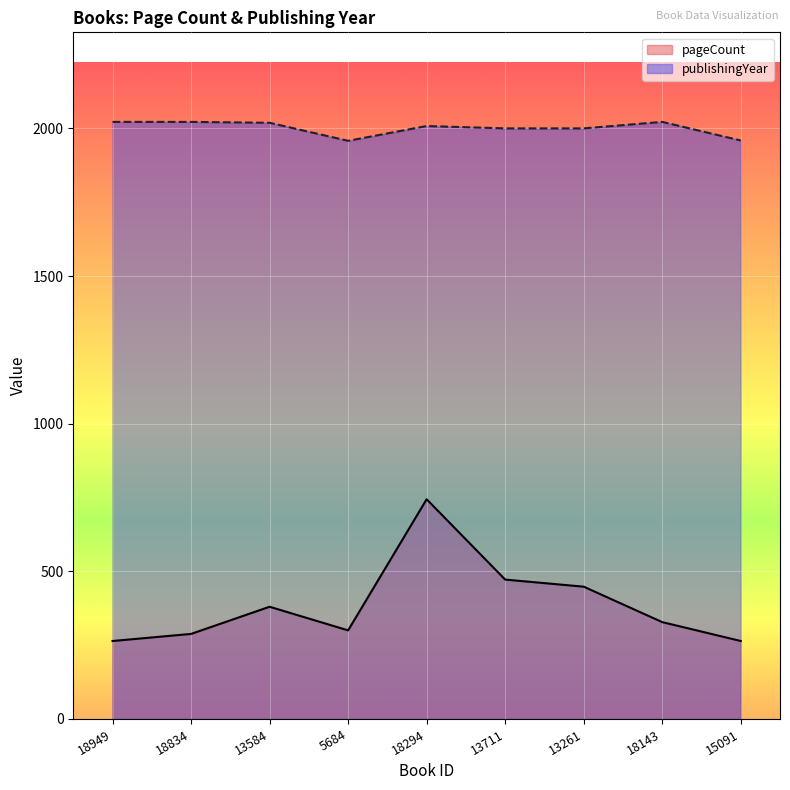

At which label does pageCount reach its peak?

18294